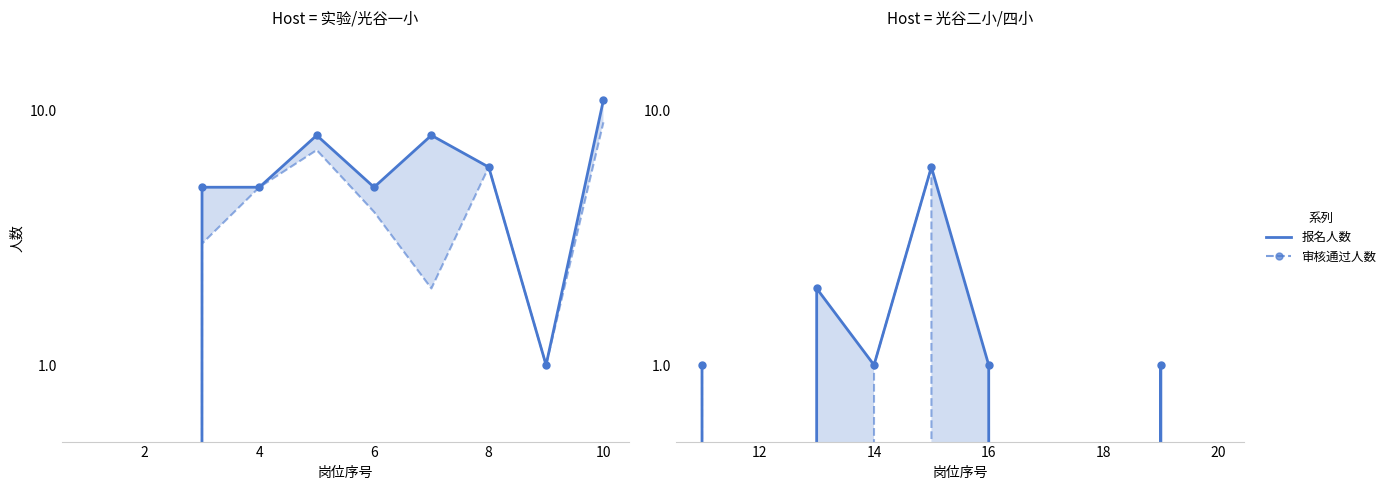

What are all the series names shown in the legend?

报名人数, 审核通过人数